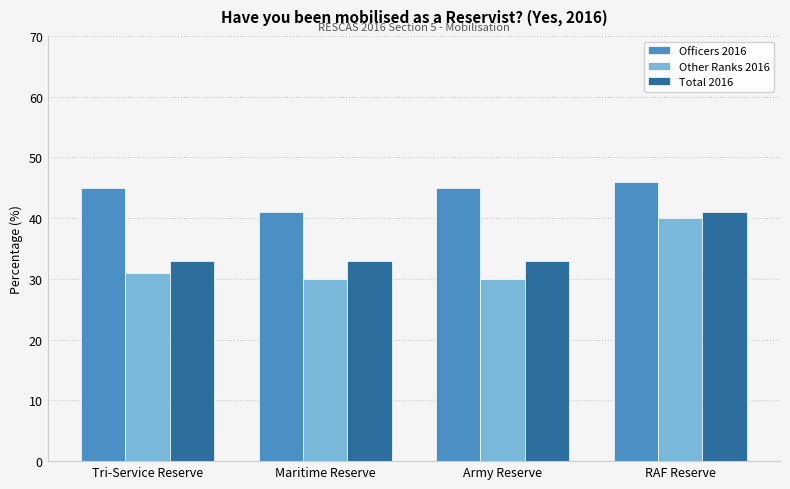

What is the difference between the maximum and minimum values in the Officers 2016 series?

5